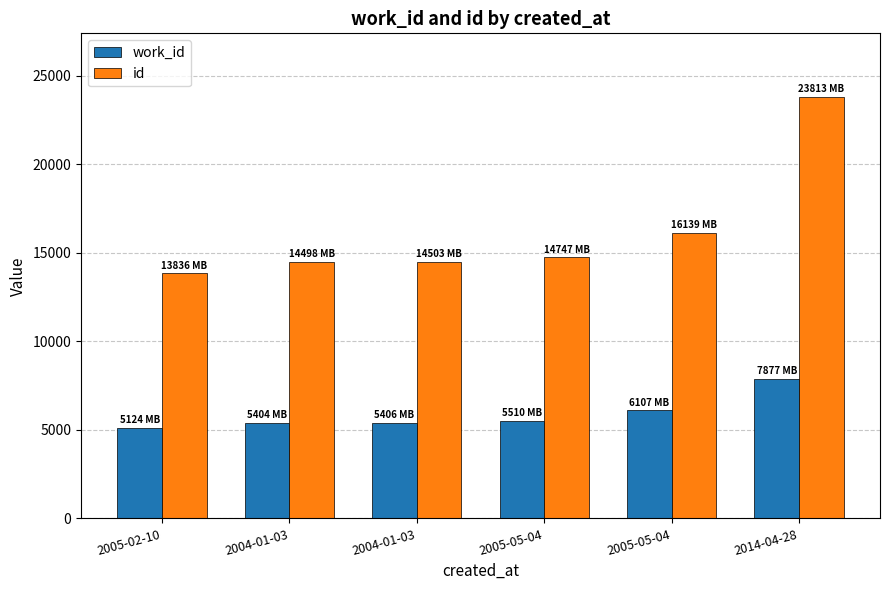

At which label is id closest to 18824?

2005-05-04